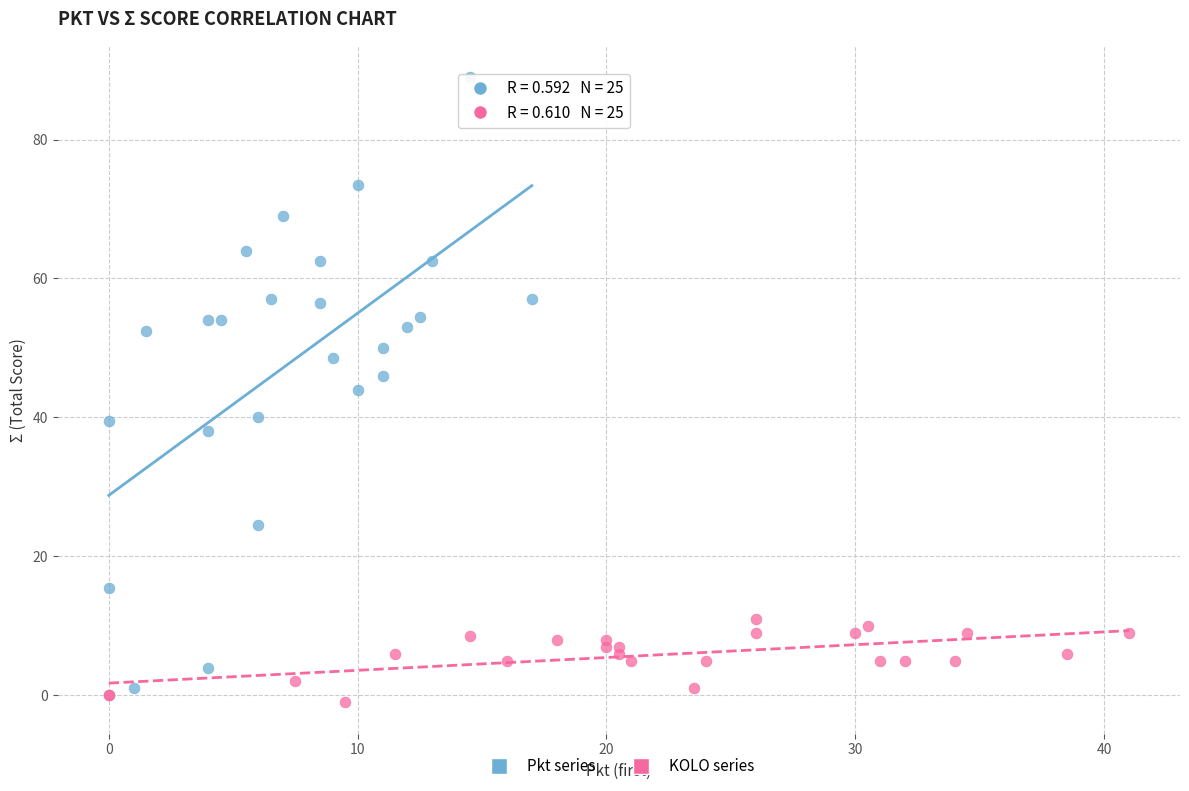

Which series has the largest Y range (max minus min)?

Pkt series